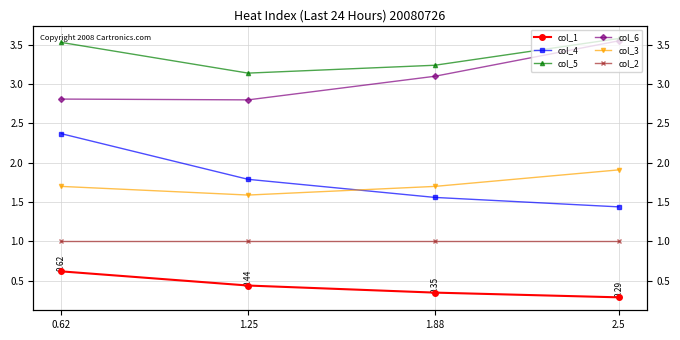

The col_5 series shows 3.5 at 0.62. True or false?

True